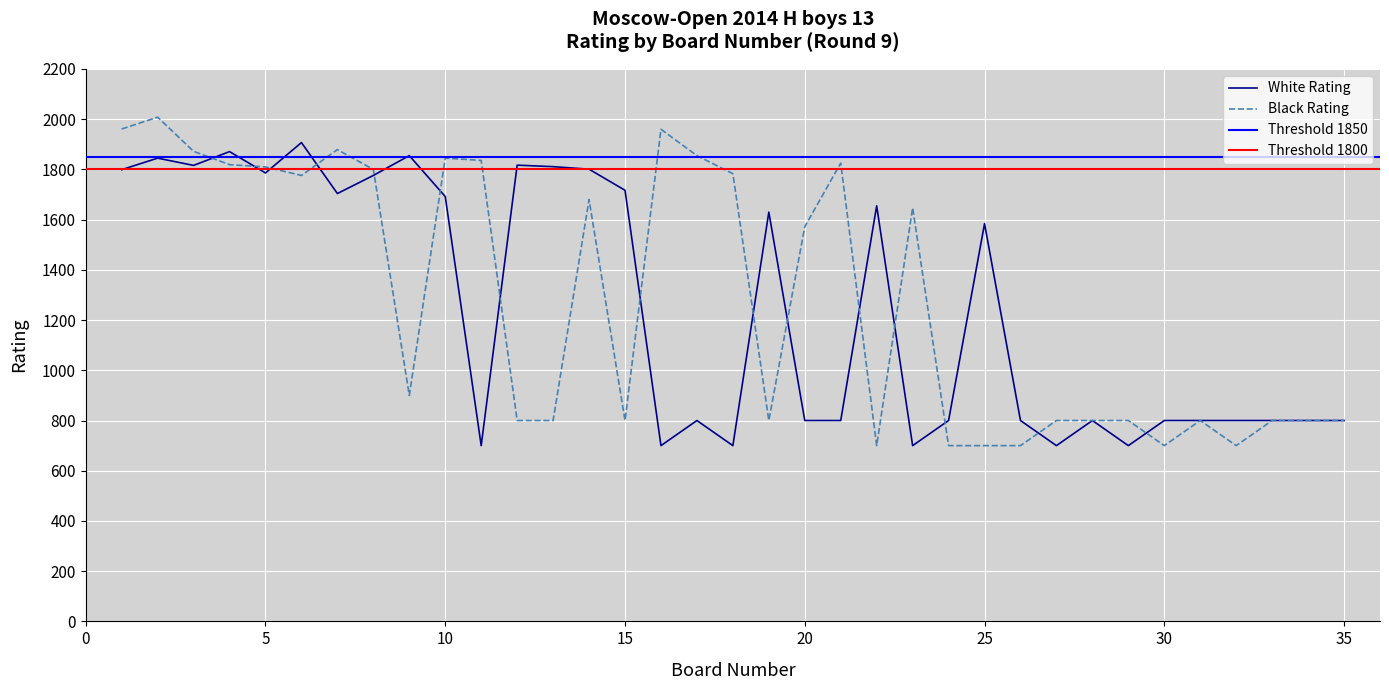

What is the difference between the second highest and second lowest values in the Black Rating series?

1261